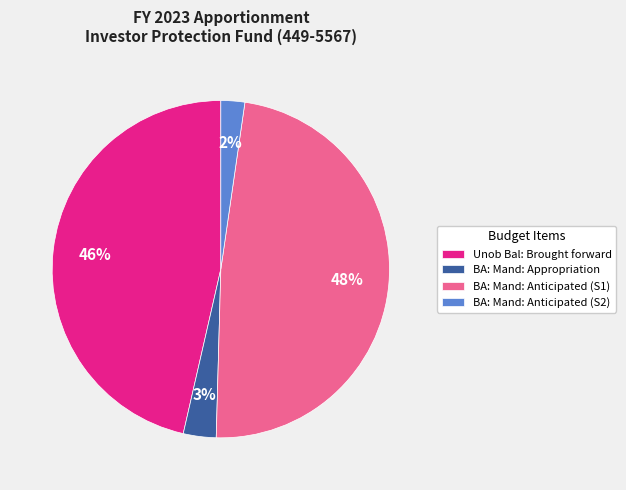

Rank the categories by value from lowest to highest.

BA: Mand: Anticipated (S2), BA: Mand: Appropriation, Unob Bal: Brought forward, BA: Mand: Anticipated (S1)